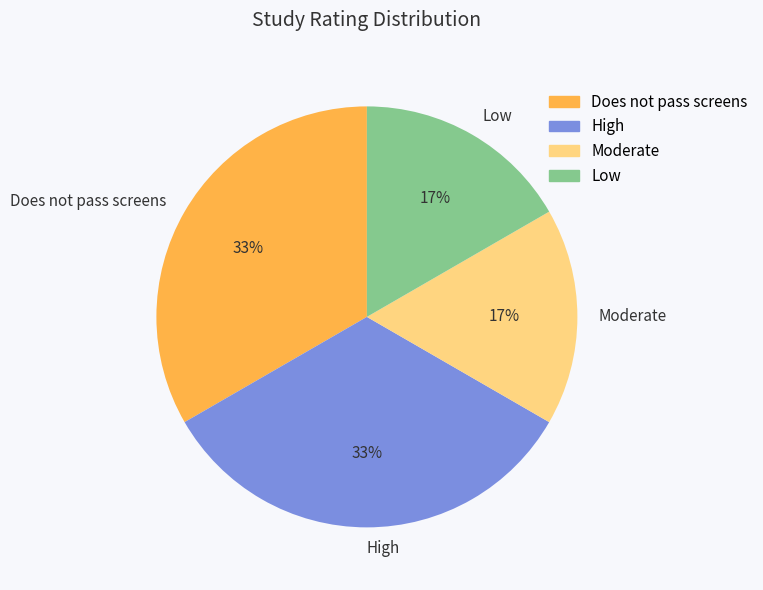

To the nearest percent, what percentage of the pie is Does not pass screens?

33%